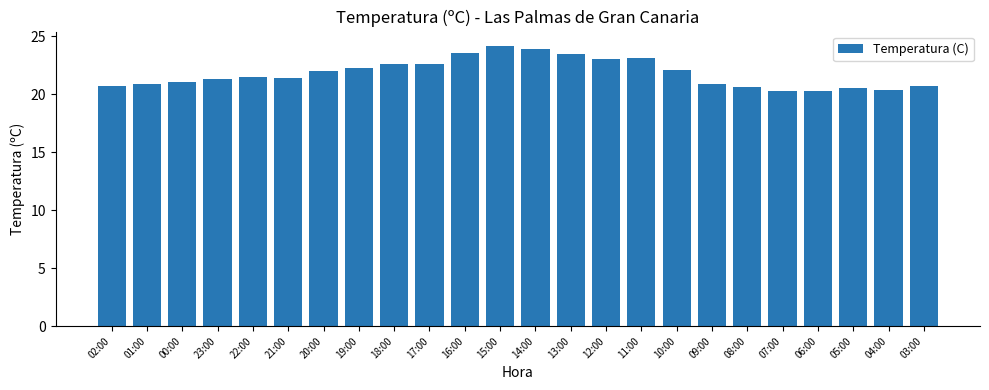

Is it true that the value at 01:00 is 7.8?

False